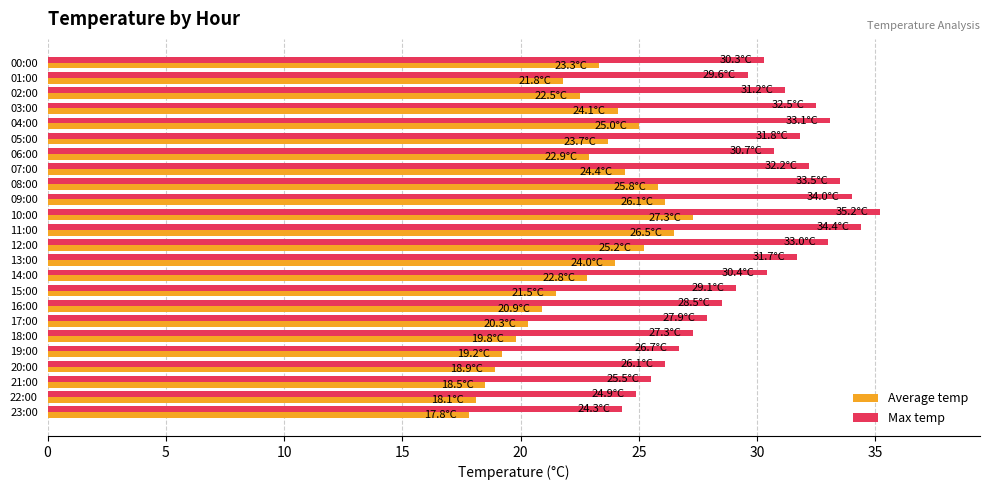

True or false: Average temp has a value of 25.2 at 12:00.

True